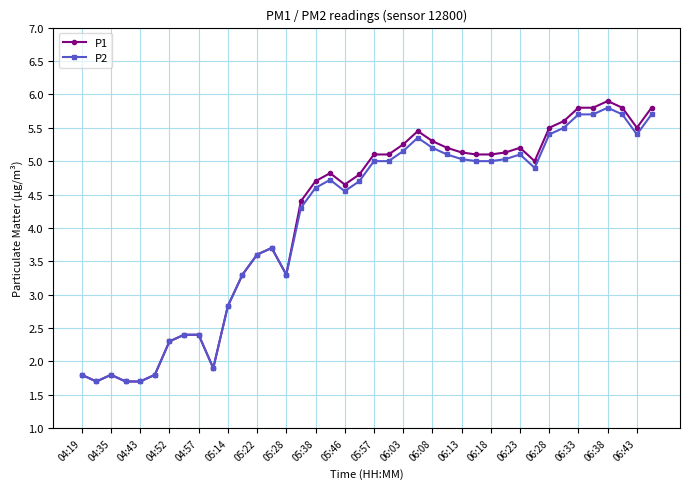

Which series has the widest spread of values?

P1